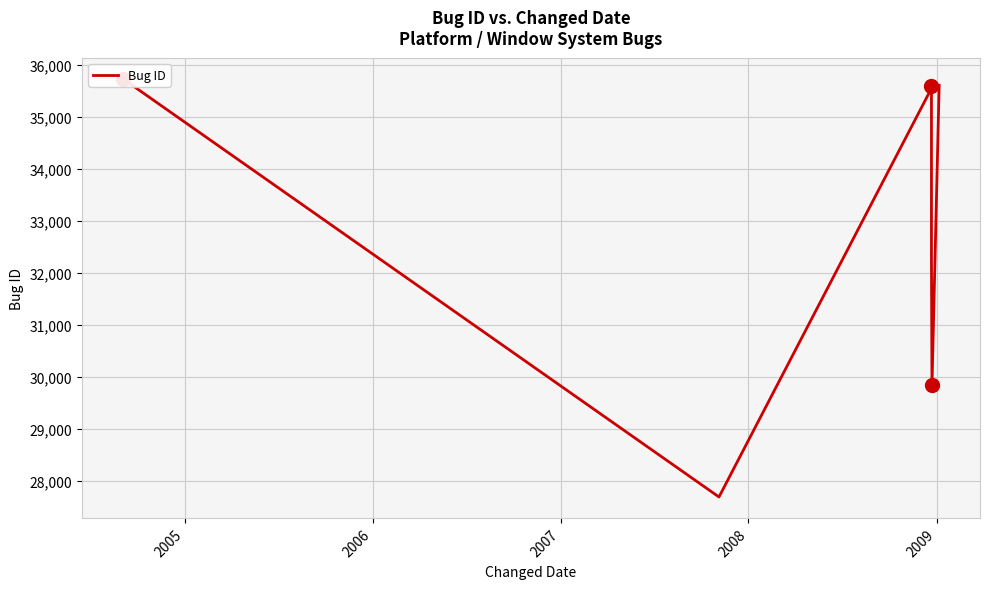

How many points are higher than both their immediate neighbors (excluding endpoints)?

1